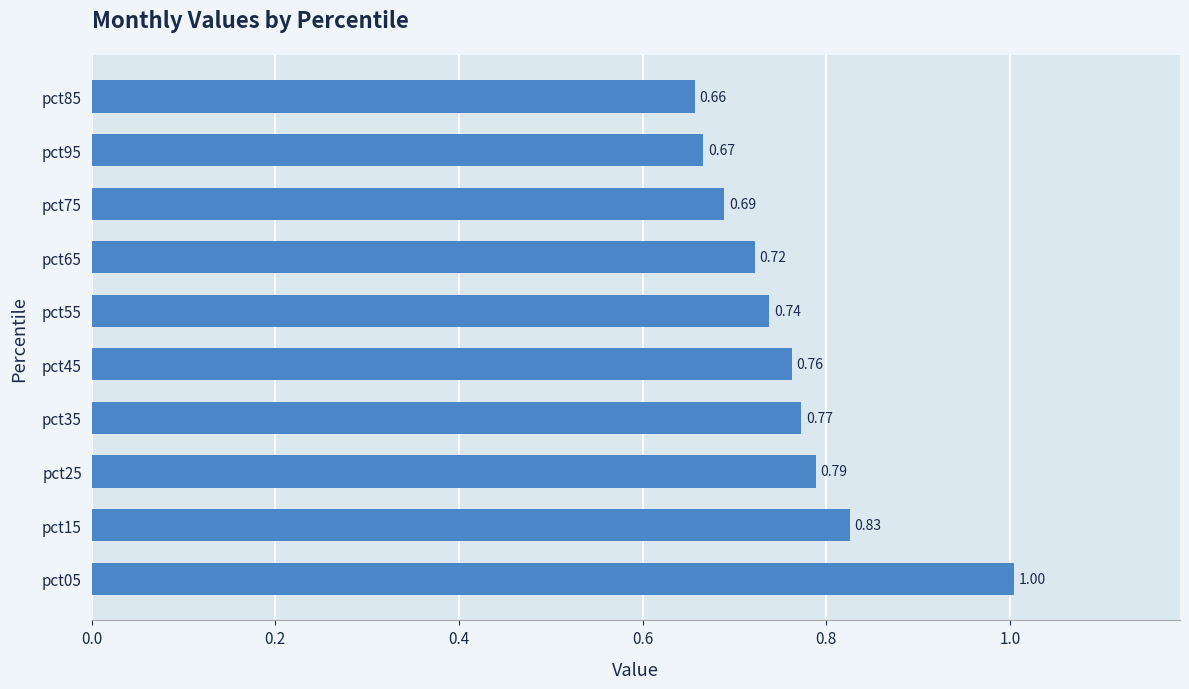

Does the chart contain any negative values?

No